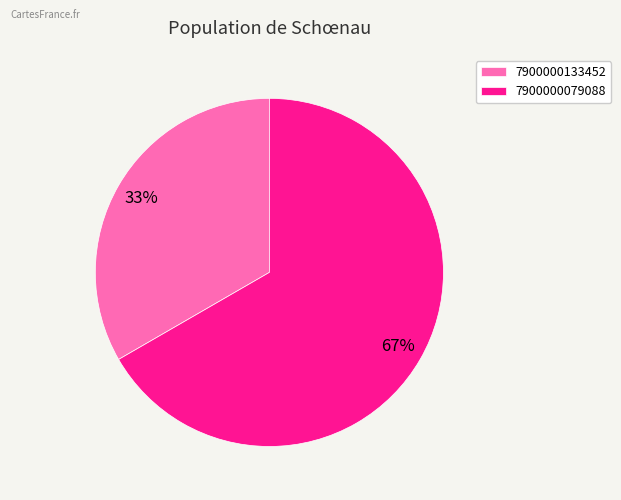

Do 7900000079088 and 7900000133452 together represent more than half of the pie?

Yes